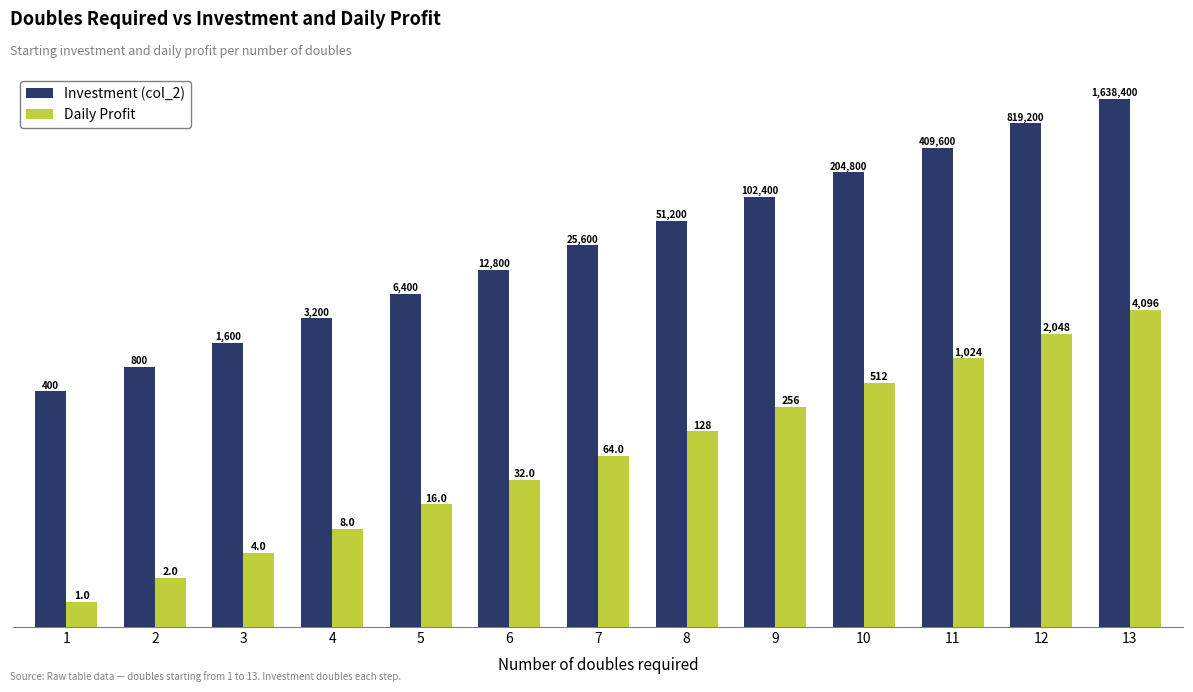

What is the sum of all Daily Profit values?

8191